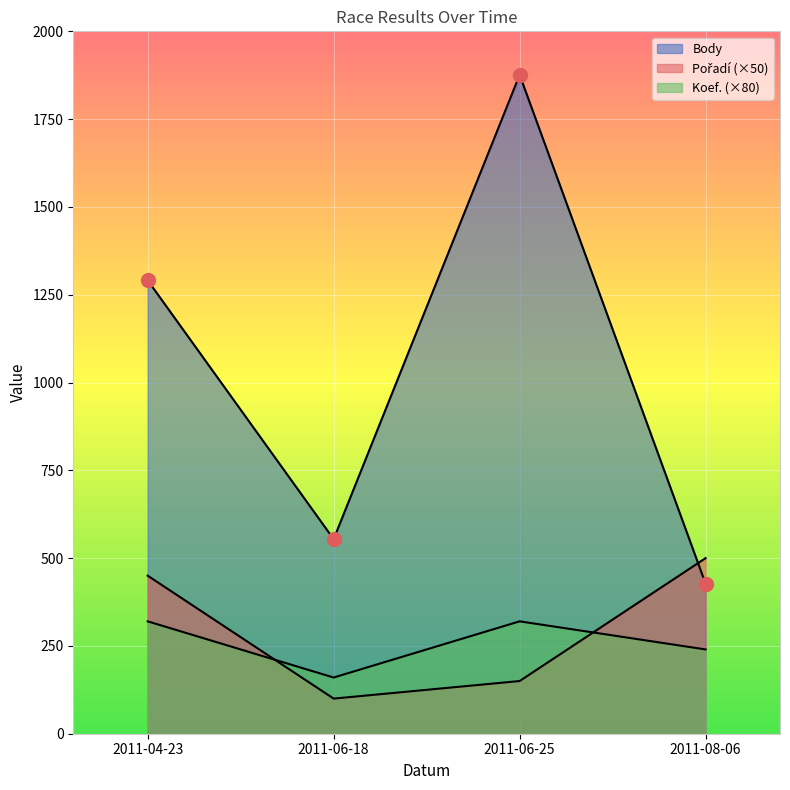

What value does the Koef. series have at 2011-06-25, to the nearest 50?

300